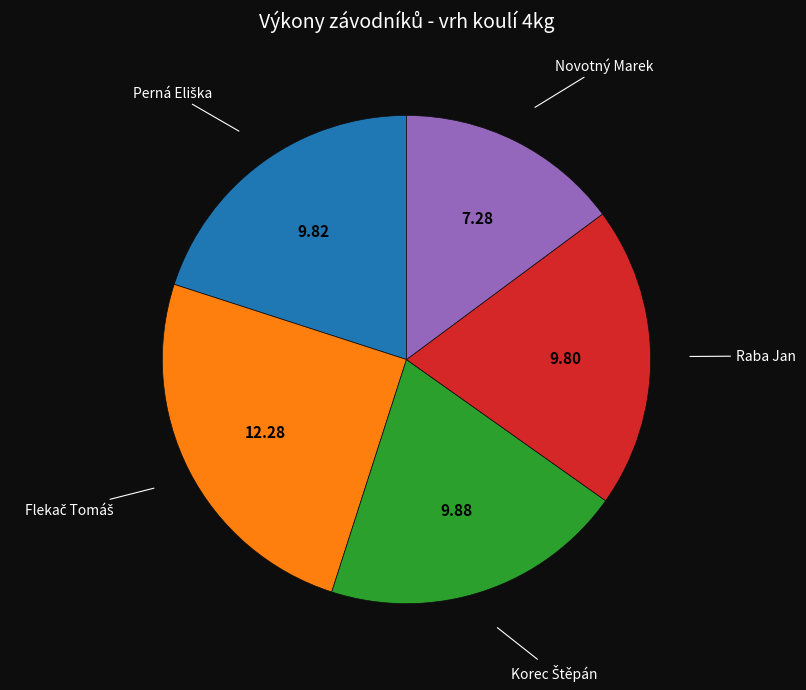

Does any single category account for the majority?

No